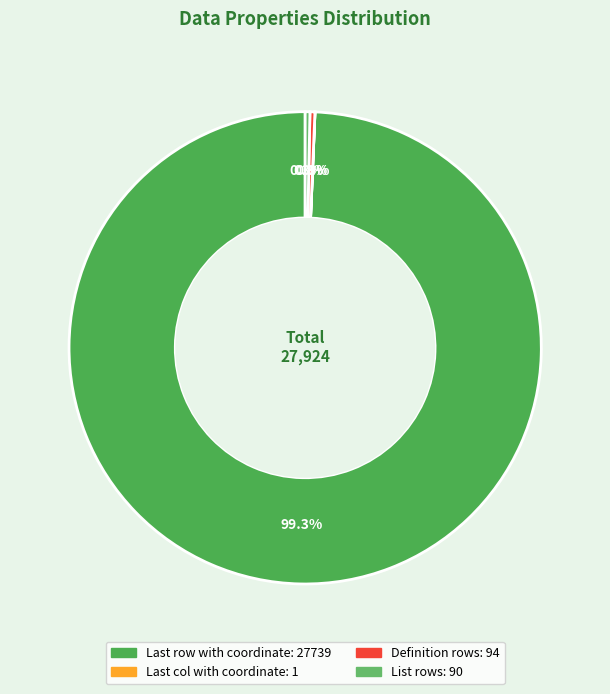

The List rows slice represents 0% of the pie. True or false?

True